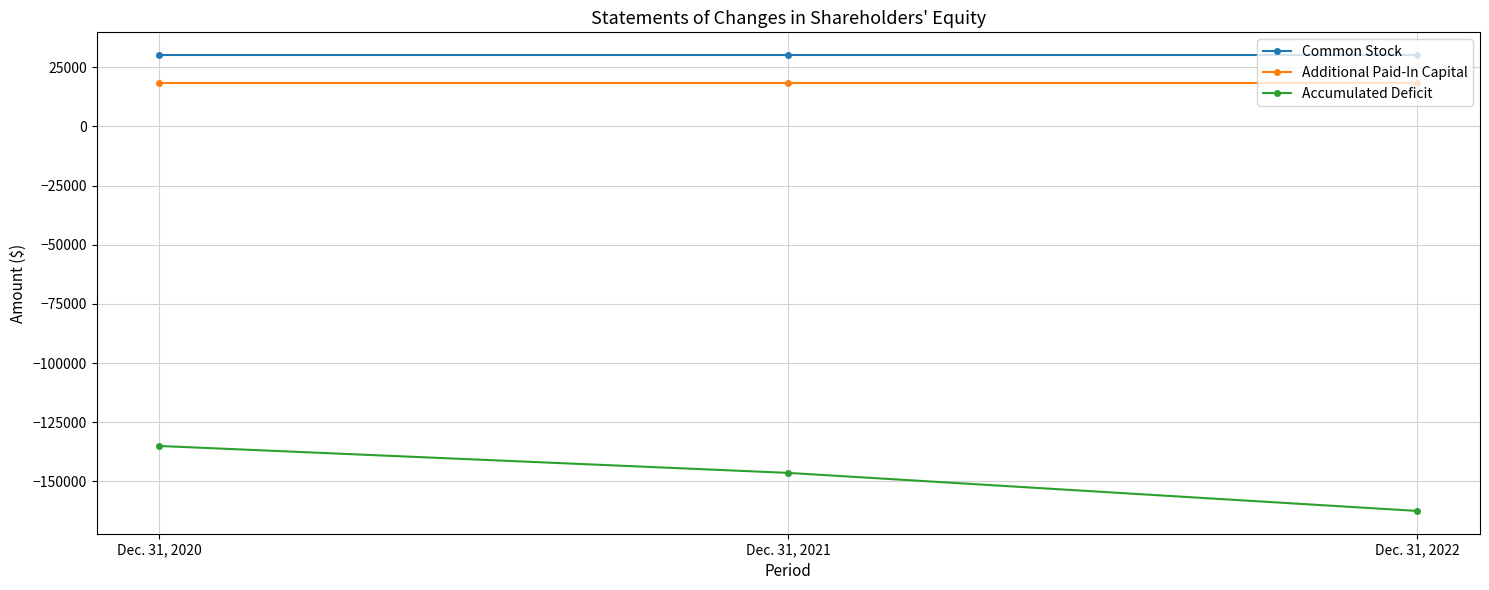

What is the highest value of the Additional Paid-In Capital series?

18261